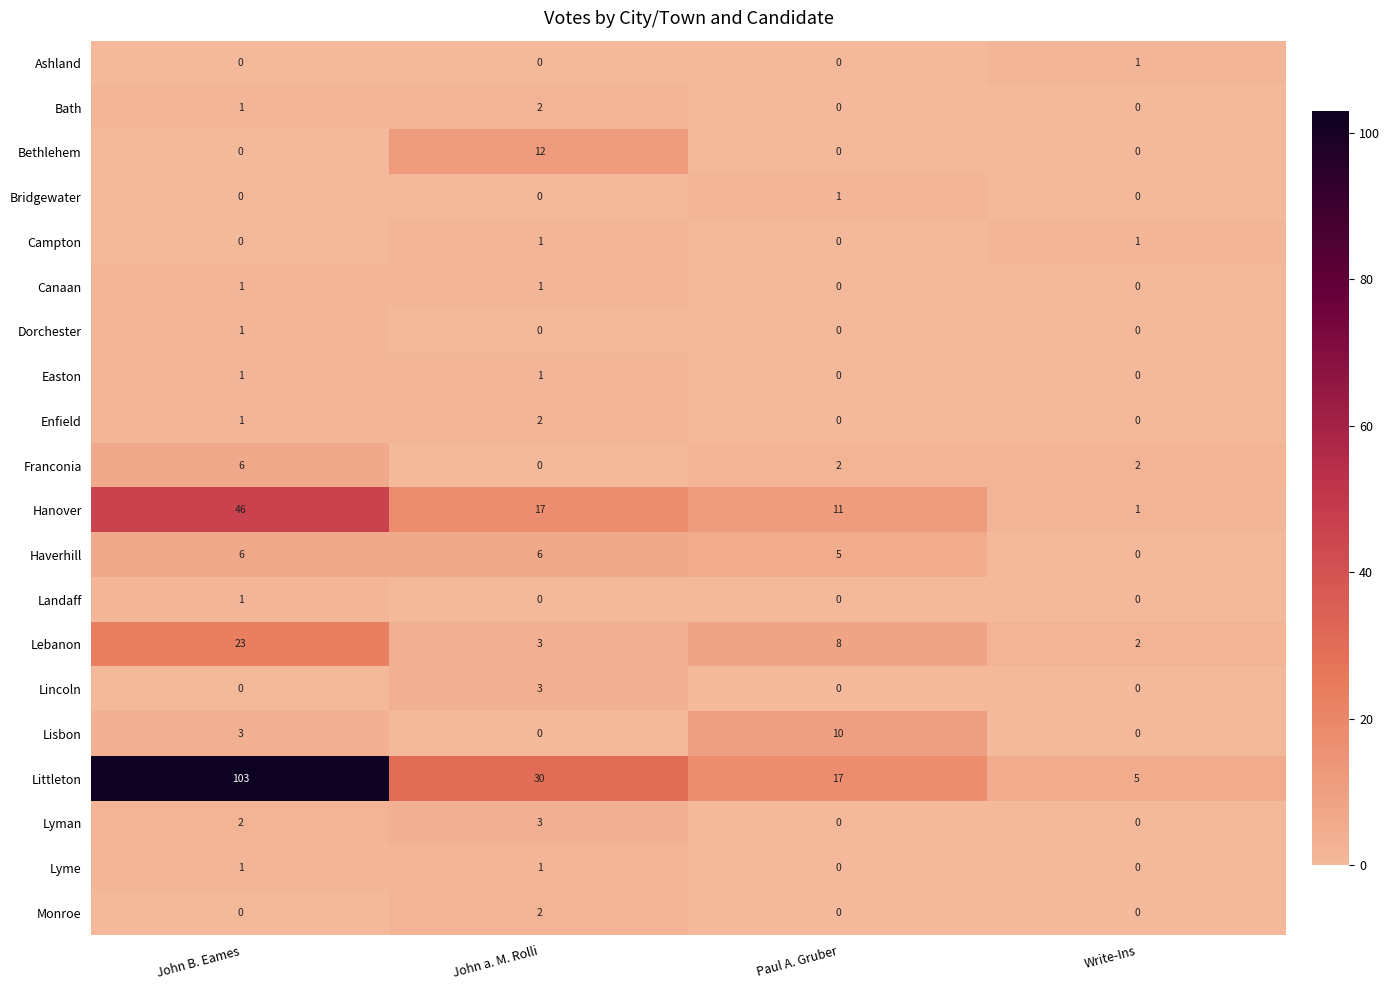

The value of Lyme at John B. Eames is 1. True or false?

True